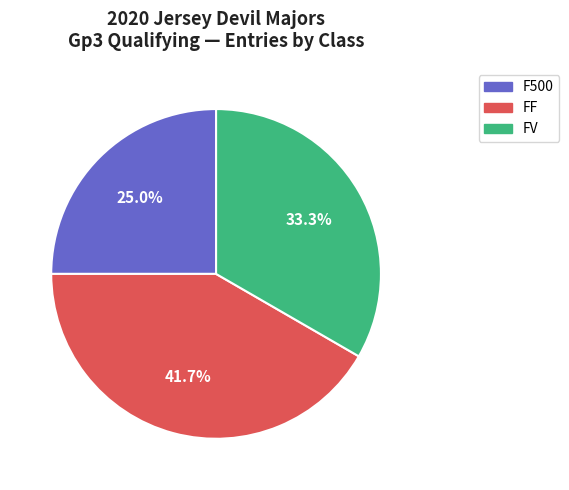

Does any single category account for the majority?

No